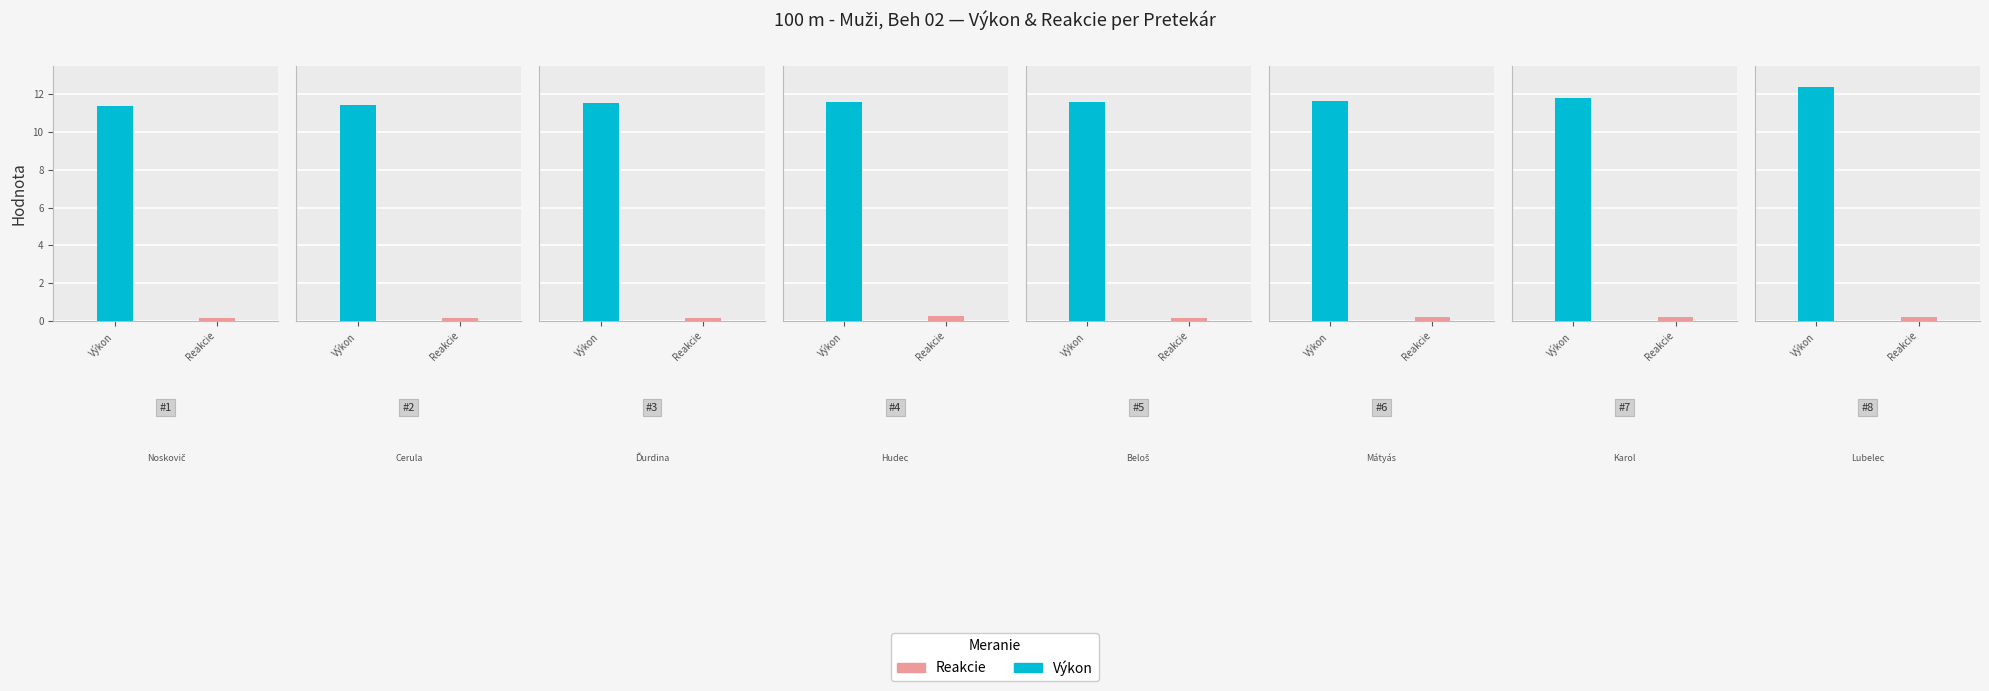

The value of Reakcie at Ďurdina Jakub is 0.3. True or false?

False